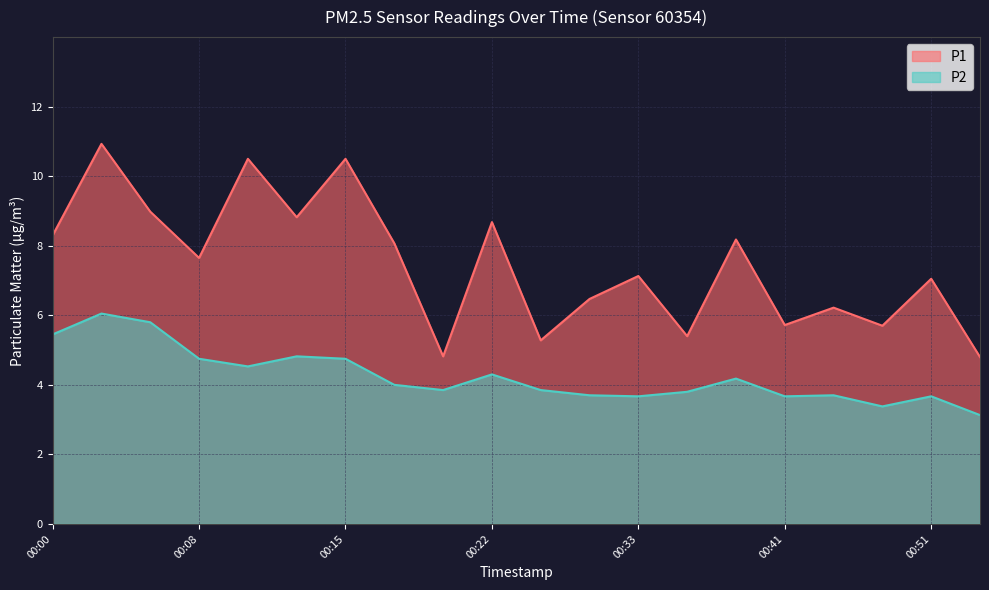

What is the total value across all series at 00:22?

13.0